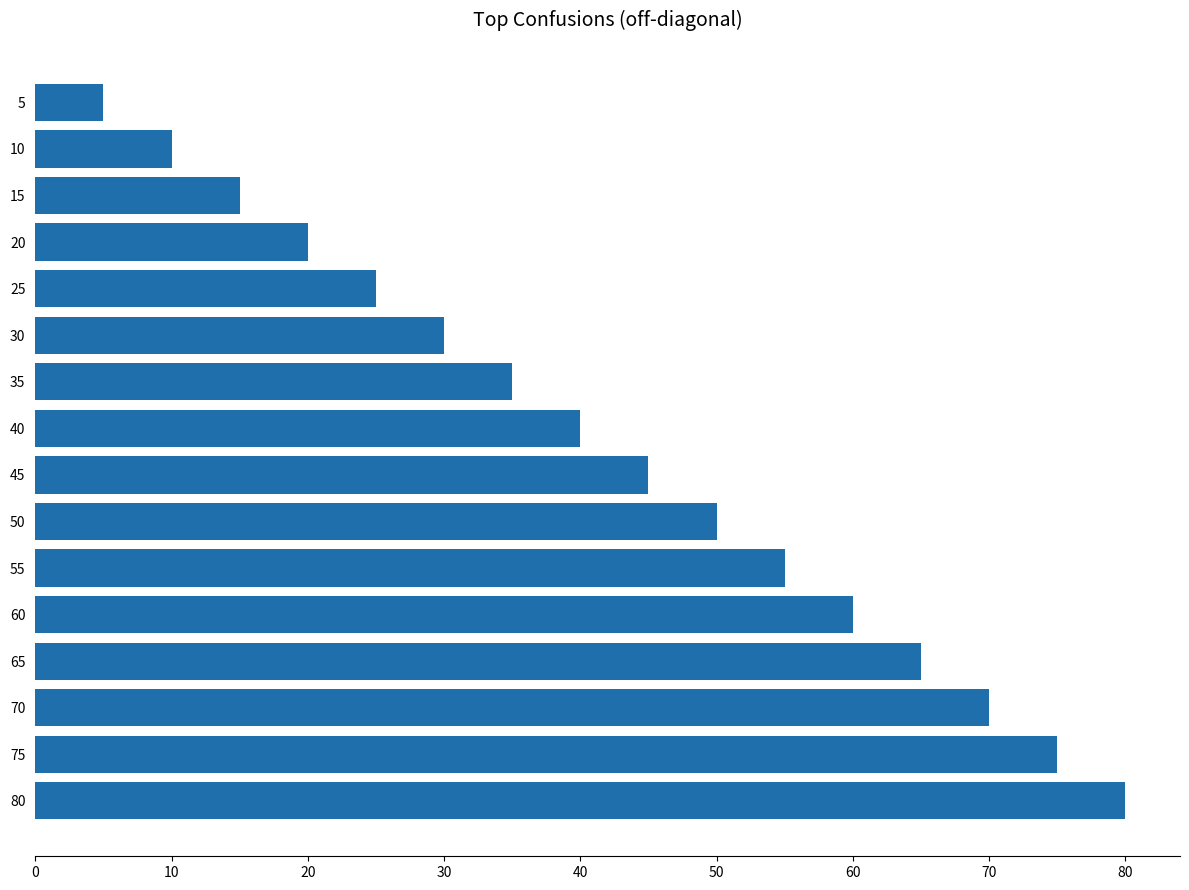

Are the bars horizontal?

Yes